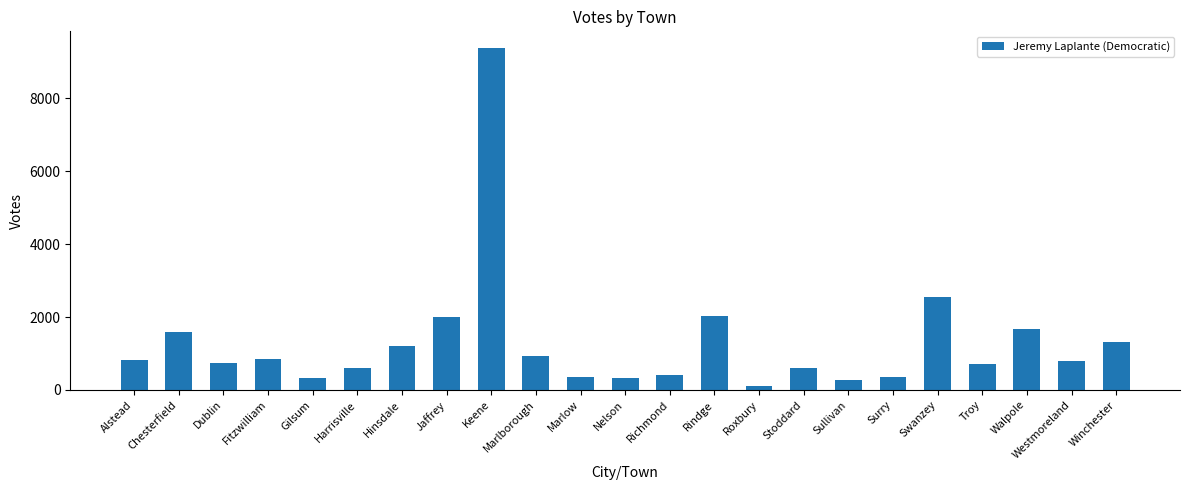

What is the maximum value shown in the chart?

9369